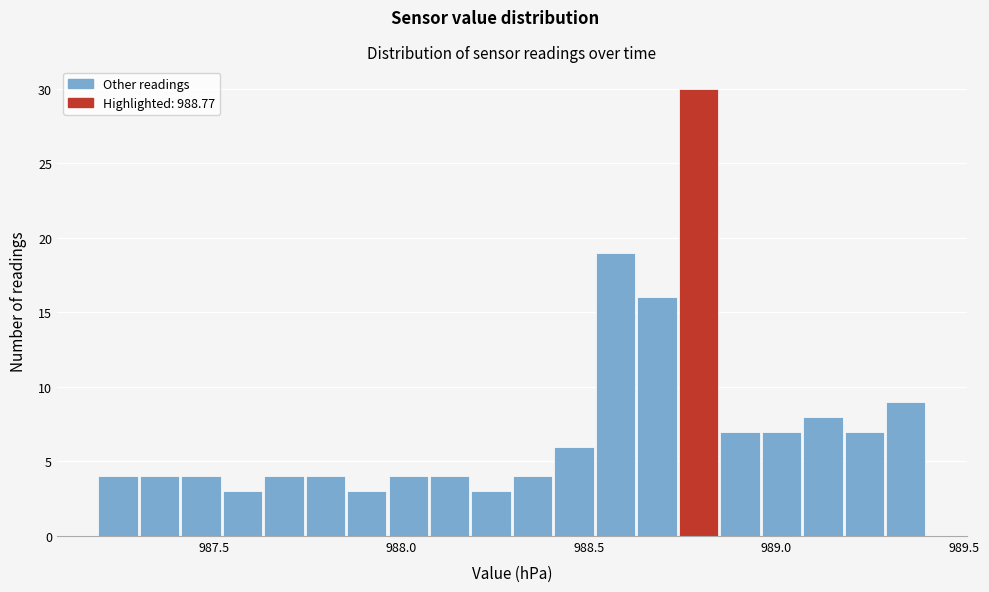

Around what value on the x-axis is the tallest bar? Give the approximate position of its centre, as read against the axis.

988.80